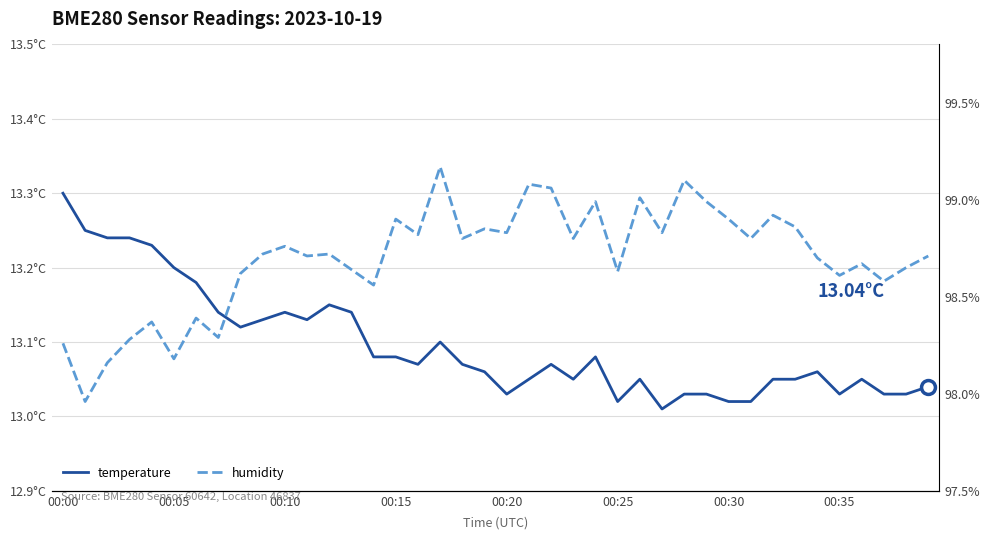

Reading left to right, what are all the values shown in this chart?

temperature: 13.3	13.2	13.2	13.2	13.2	13.2	13.2	13.1	13.1	13.1	13.1	13.1	13.2	13.1	13.1	13.1	13.1	13.1	13.1	13.1	13.0	13.1	13.1	13.1	13.1	13.0	13.1	13.0	13.0	13.0	13.0	13.0	13.1	13.1	13.1	13.0	13.1	13.0	13.0	13.0
humidity: 98.3	98.0	98.2	98.3	98.4	98.2	98.4	98.3	98.6	98.7	98.8	98.7	98.7	98.6	98.6	98.9	98.8	99.2	98.8	98.8	98.8	99.1	99.1	98.8	99.0	98.6	99.0	98.8	99.1	99.0	98.9	98.8	98.9	98.9	98.7	98.6	98.7	98.6	98.7	98.7